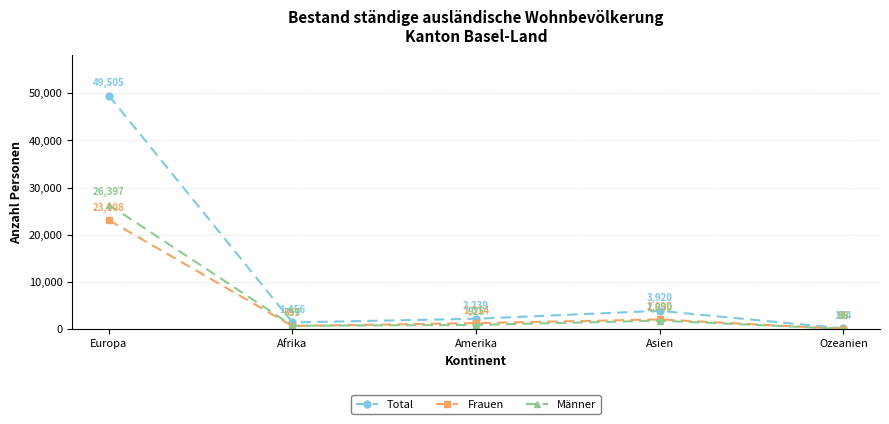

What is the difference between the maximum and minimum values in the Total series?

49321